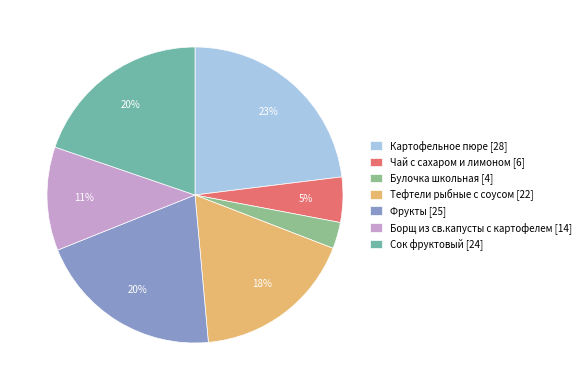

What is the ratio of the value at Сок фруктовый [24] to the value at Фрукты [25]?

1.0